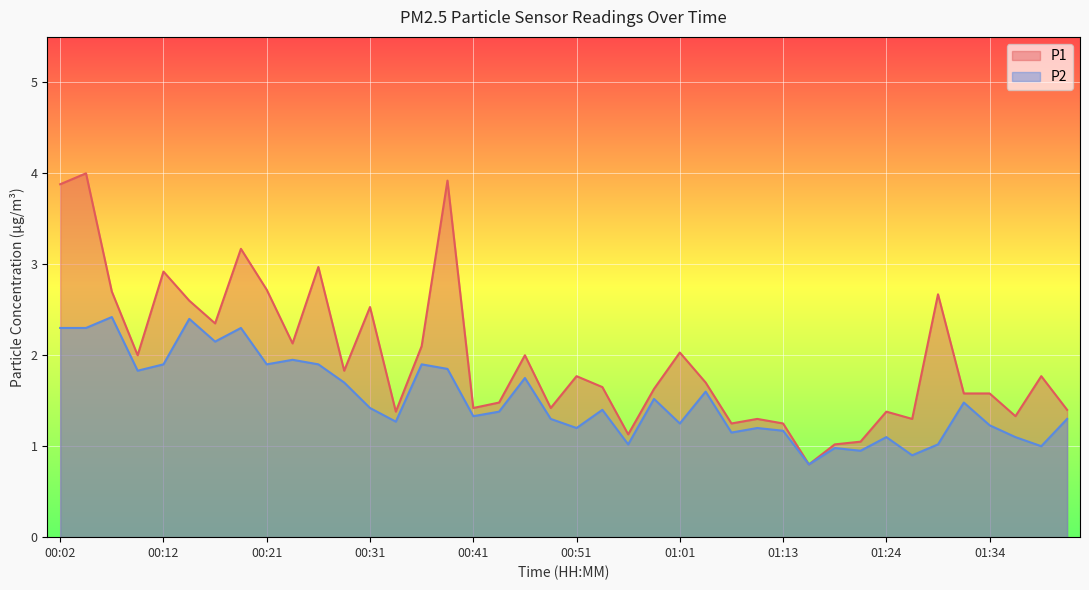

True or false: P2 and P1 intersect in this chart.

False